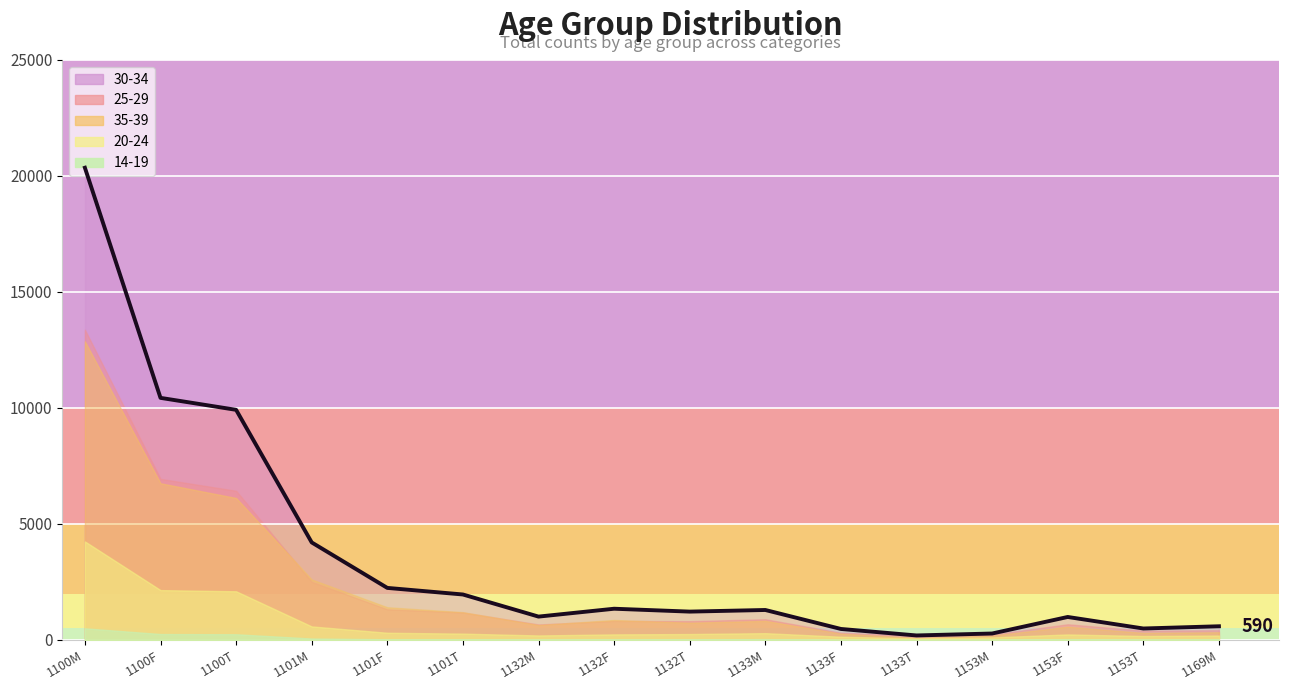

How many data points does each series have?

16